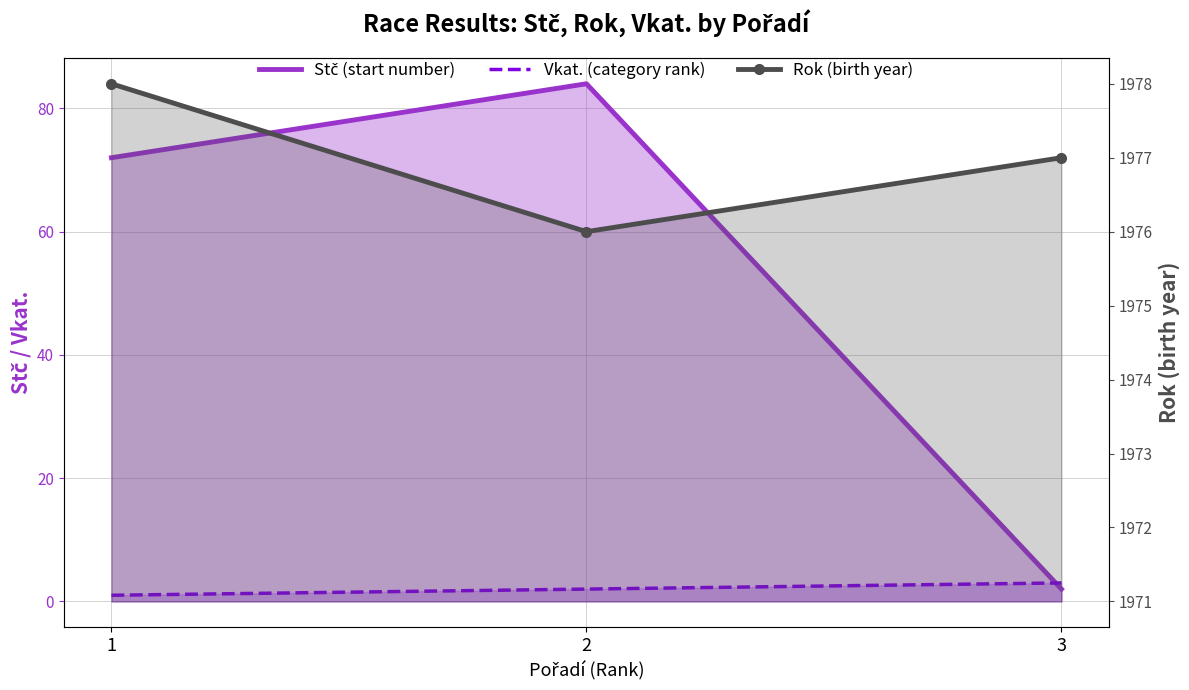

At how many categories does at least one series exceed 836?

3